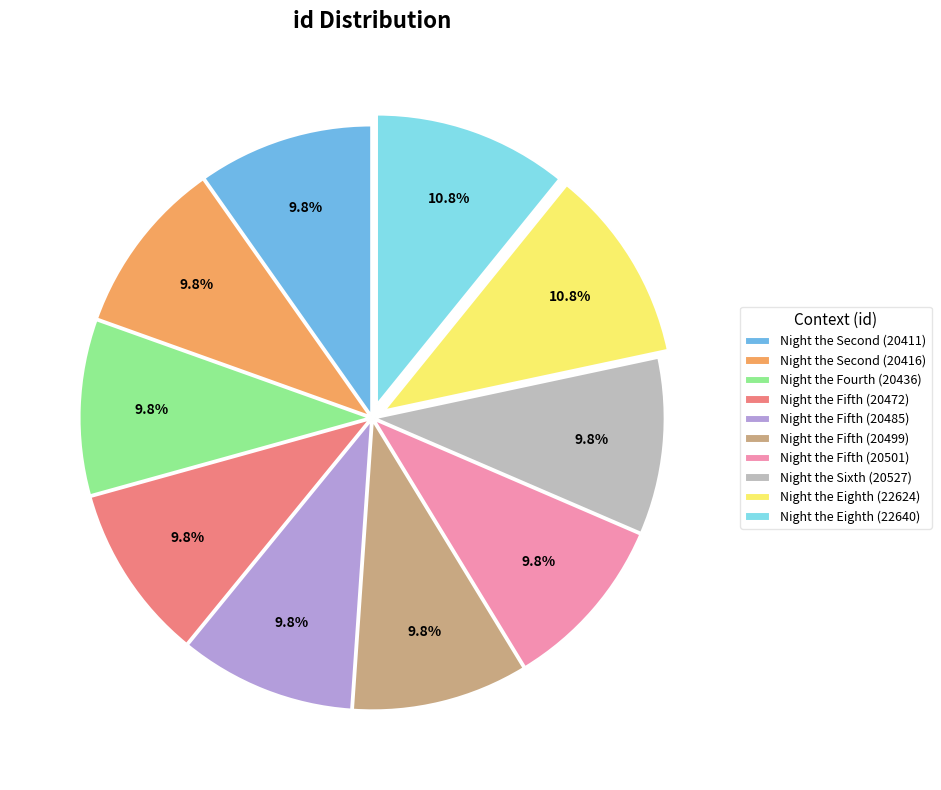

Is there a majority slice in this chart?

No